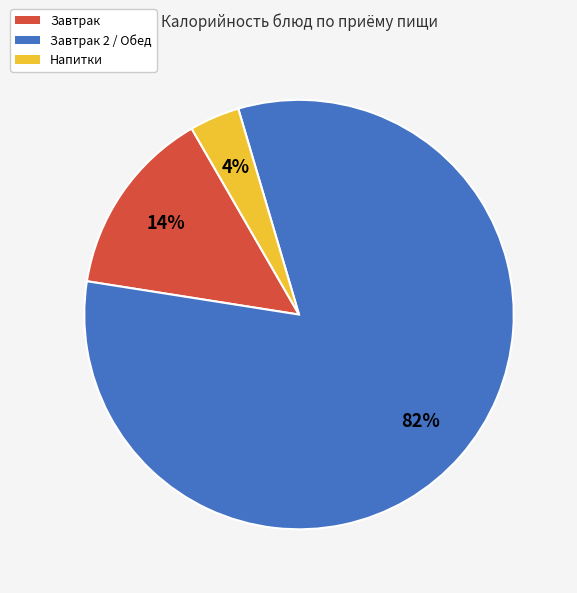

To the nearest percent, what is the average slice percentage?

33%